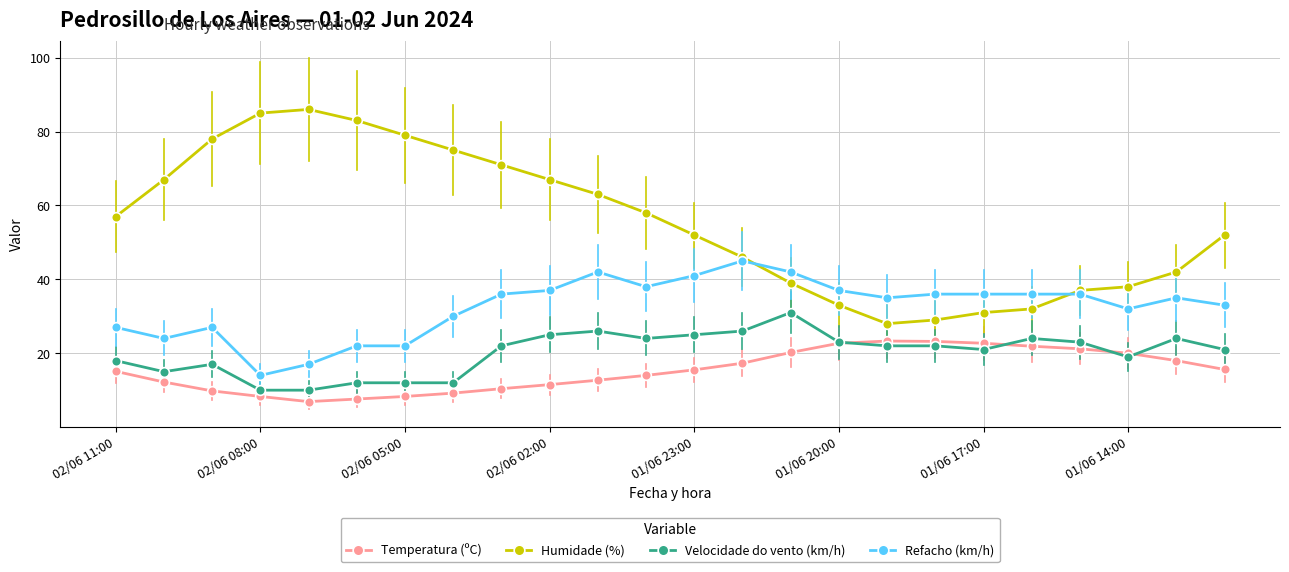

Does the chart display data point markers on the line(s)?

Yes